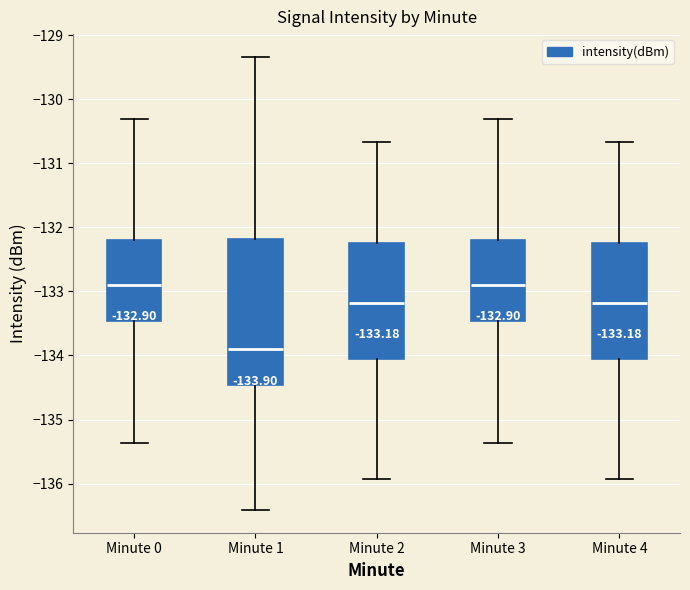

Comparing the boxes themselves (not the whiskers), which one is the tallest?

Minute 1